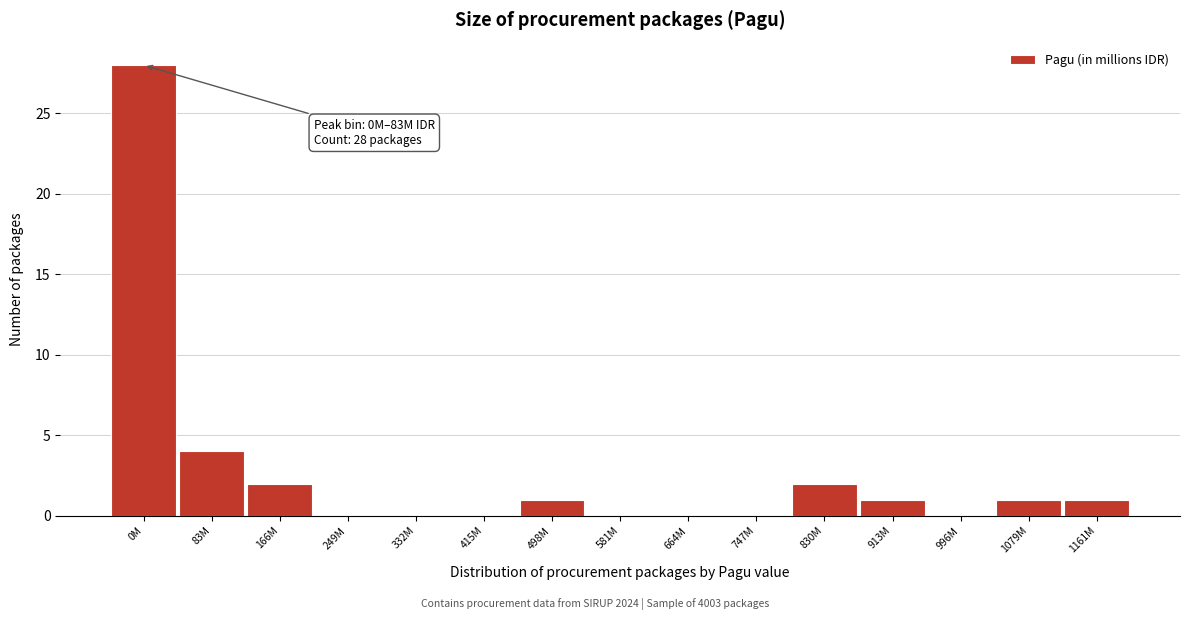

Reading right to left, what are all the values shown in this chart?

1161M=1	1079M=1	996M=0	913M=1	830M=2	747M=0	664M=0	581M=0	498M=1	415M=0	332M=0	249M=0	166M=2	83M=4	0M=28